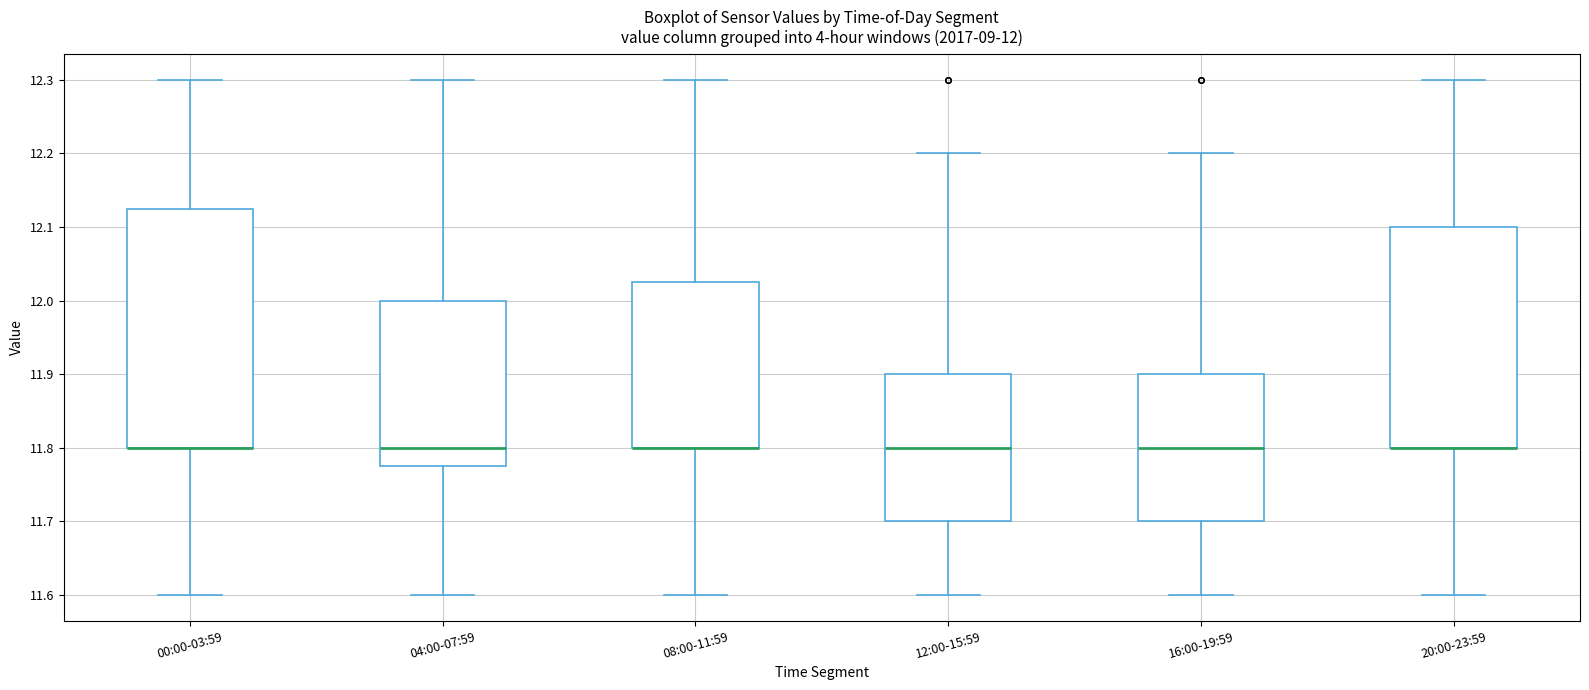

Which box is the tallest, from its lower edge to its upper edge?

00:00-03:59